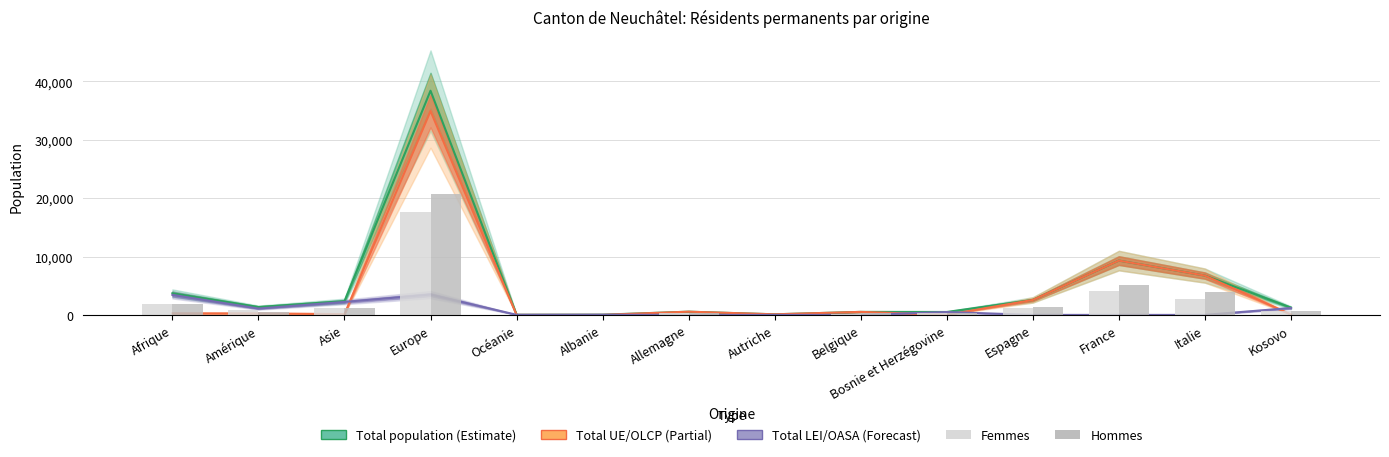

Reading left to right, transcribe all the data shown in this chart.

Total population: Afrique=3707	Amérique=1353	Asie=2357	Europe=38415	Océanie=21	Albanie=37	Allemagne=552	Autriche=103	Belgique=517	Bosnie et Herzégovine=500	Espagne=2568	France=9308	Italie=6735	Kosovo=1247
Total (UE/OLCP): Afrique=275	Amérique=263	Asie=131	Europe=34932	Océanie=5	Albanie=7	Allemagne=552	Autriche=103	Belgique=517	Bosnie et Herzégovine=7	Espagne=2567	France=9308	Italie=6735	Kosovo=66
Total (LEI/OASA): Afrique=3432	Amérique=1090	Asie=2226	Europe=3483	Océanie=16	Albanie=30	Allemagne=0	Autriche=0	Belgique=0	Bosnie et Herzégovine=493	Espagne=1	France=0	Italie=0	Kosovo=1181
Femmes: Afrique=1823	Amérique=819	Asie=1207	Europe=17623	Océanie=10	Albanie=24	Allemagne=261	Autriche=47	Belgique=235	Bosnie et Herzégovine=256	Espagne=1224	France=4164	Italie=2801	Kosovo=591
Hommes: Afrique=1884	Amérique=534	Asie=1150	Europe=20792	Océanie=11	Albanie=13	Allemagne=291	Autriche=56	Belgique=282	Bosnie et Herzégovine=244	Espagne=1344	France=5144	Italie=3934	Kosovo=656